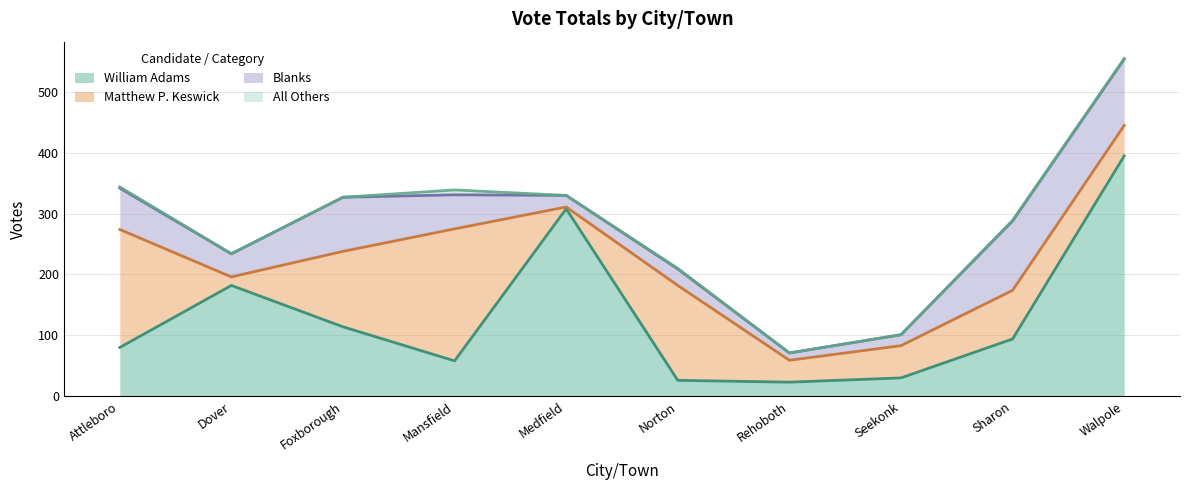

How many lines are shown in the chart?

4